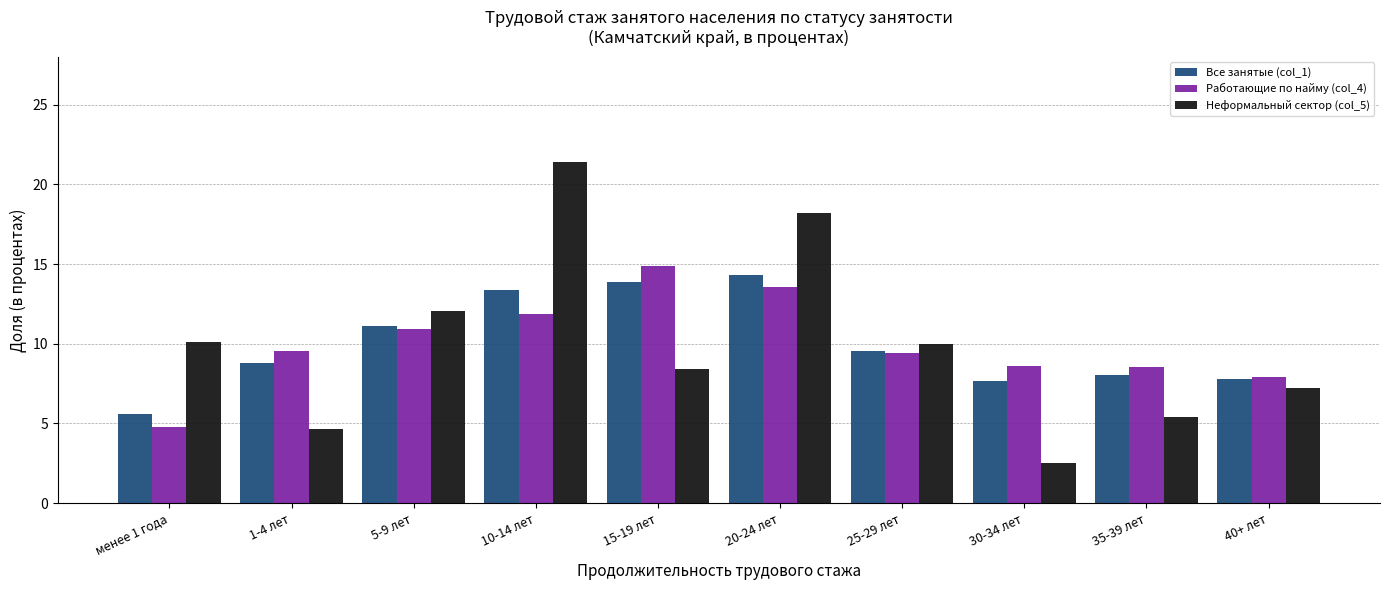

Is the value of Работающие по найму (col_4) at менее 1 года greater than the value of Неформальный сектор (col_5) at 5-9 лет?

No